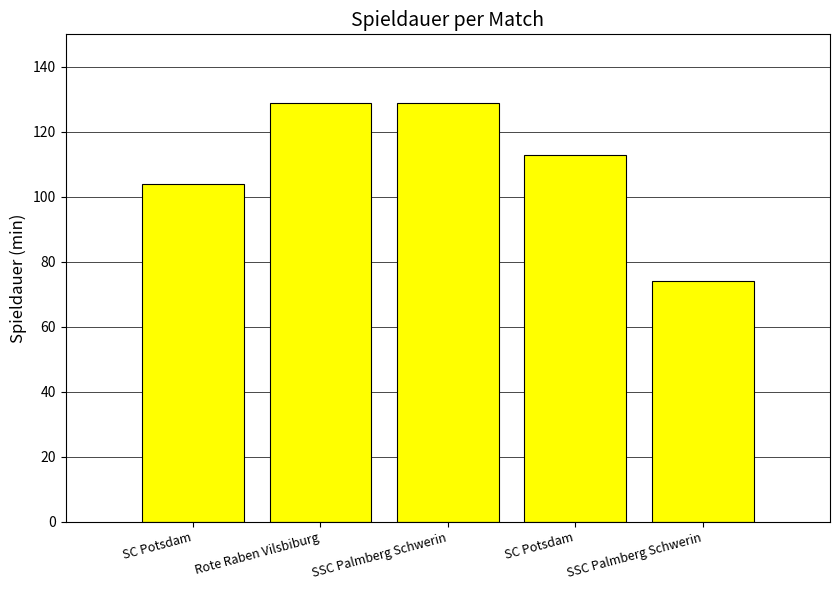

Does the chart contain any negative values?

No